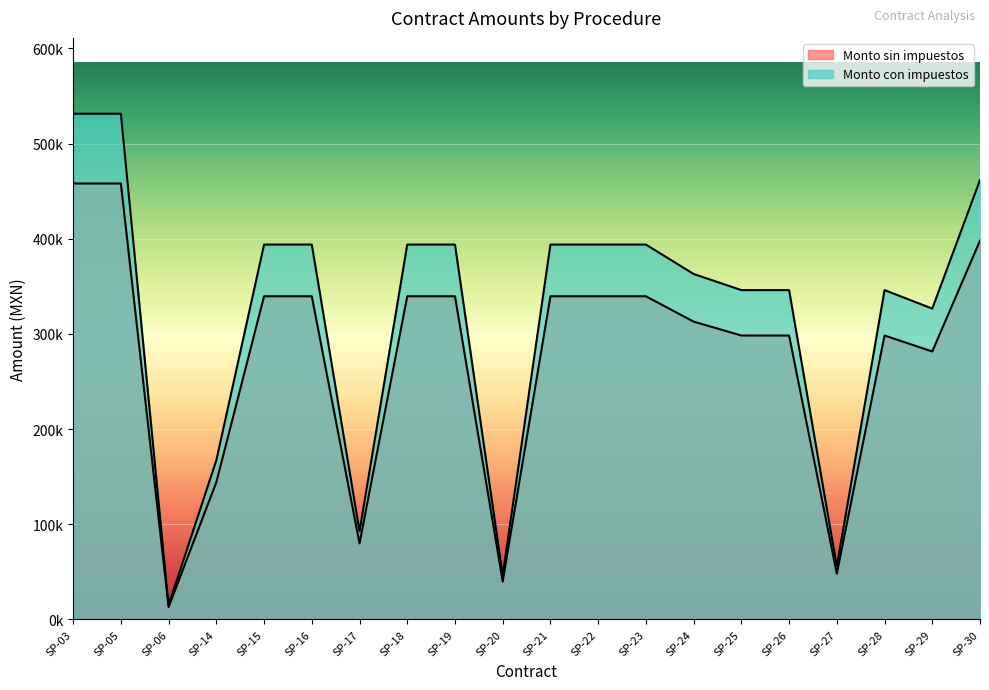

What is the average value of the Monto sin impuestos series?

275302.4